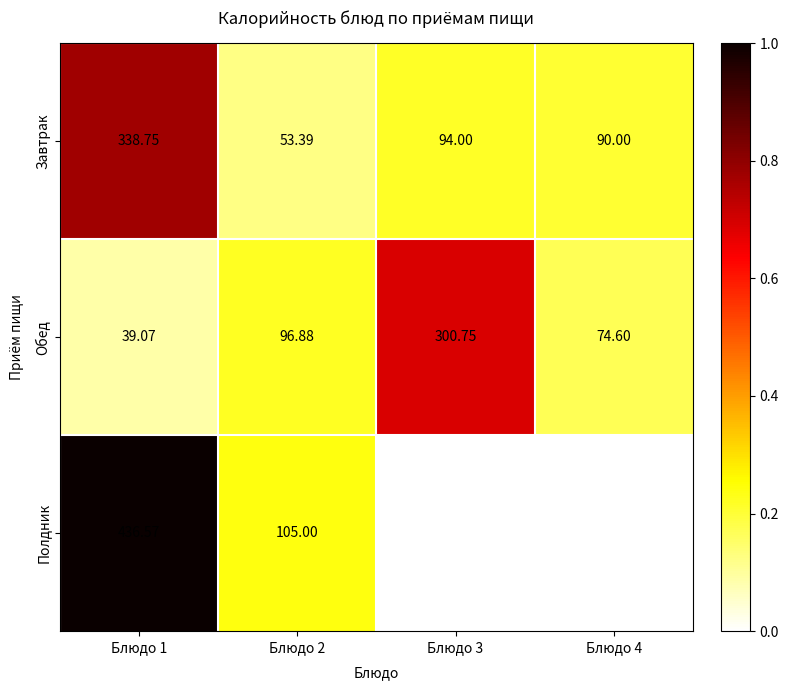

Which category has the highest value in the Обед series?

Блюдо 3